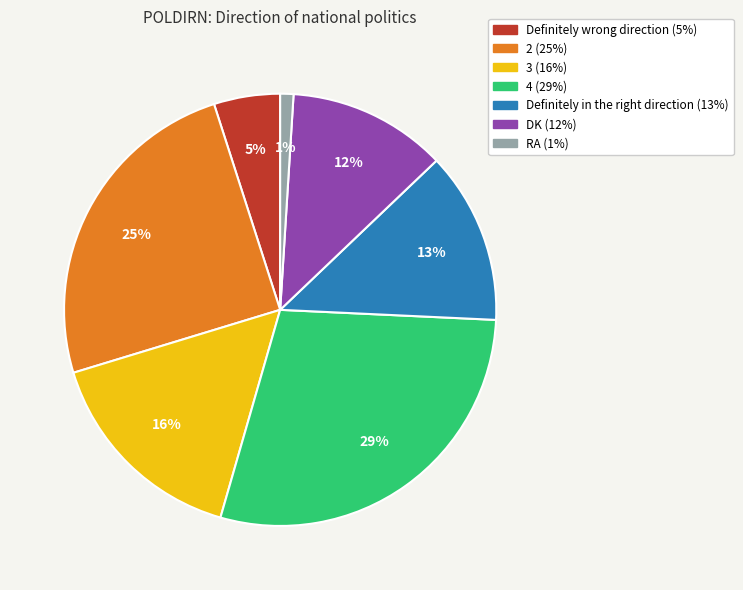

To the nearest percent, what portion does Definitely wrong direction represent?

5%